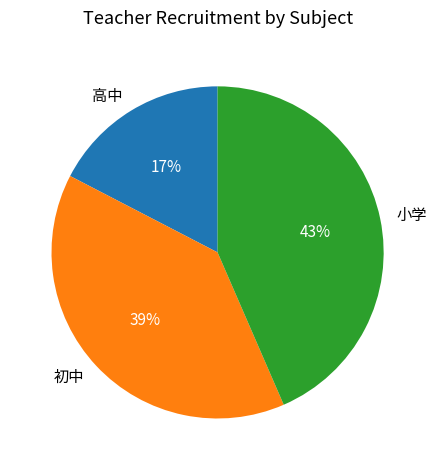

Count the number of slices in the pie.

3